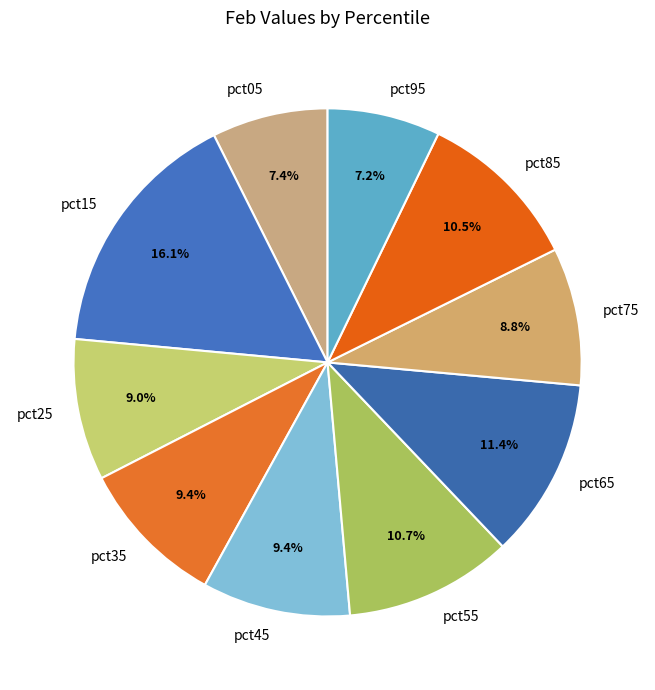

Is there any slice that represents more than half of the pie?

No